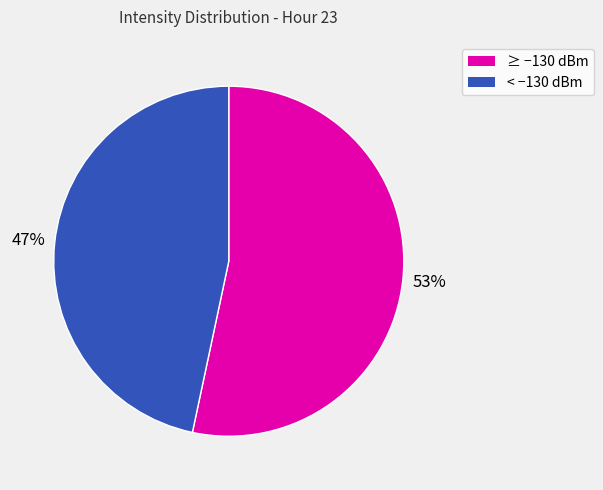

To the nearest percent, what is the average slice percentage?

50%